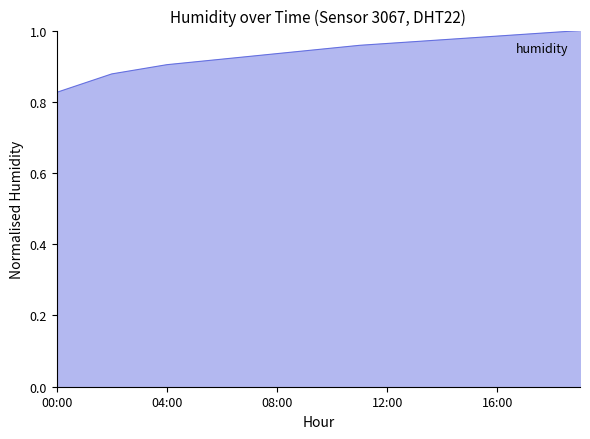

List the labels in order of value, smallest first.

00:00, 01:00, 02:00, 03:00, 04:00, 05:00, 06:00, 07:00, 08:00, 09:00, 10:00, 11:00, 12:00, 13:00, 14:00, 15:00, 16:00, 17:00, 18:00, 19:00